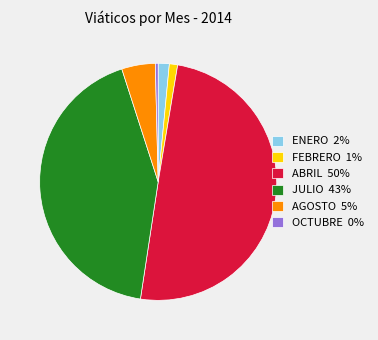

Does FEBRERO 1% represent more than half of the total?

No